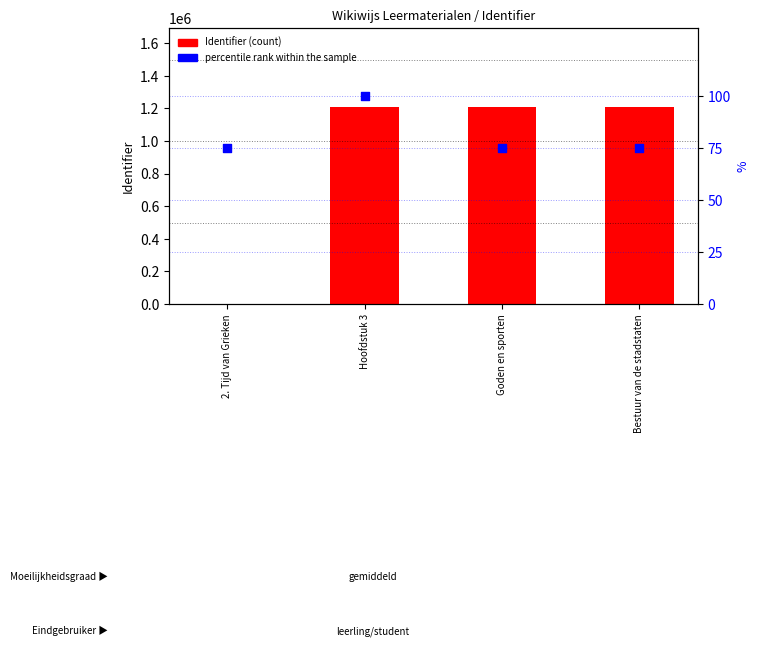

Which series has the largest total across all categories?

Identifier (count)